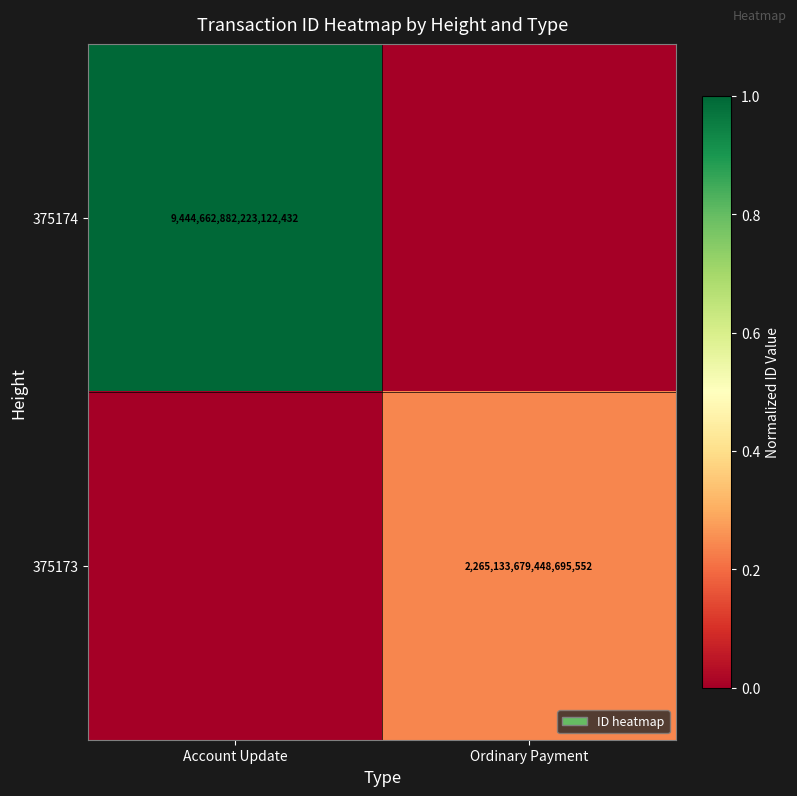

The value of 375174 at Account Update is 6009048982803246080. True or false?

False